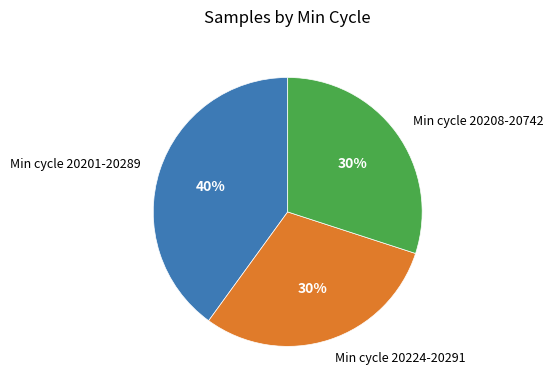

Count the number of slices in the pie.

3